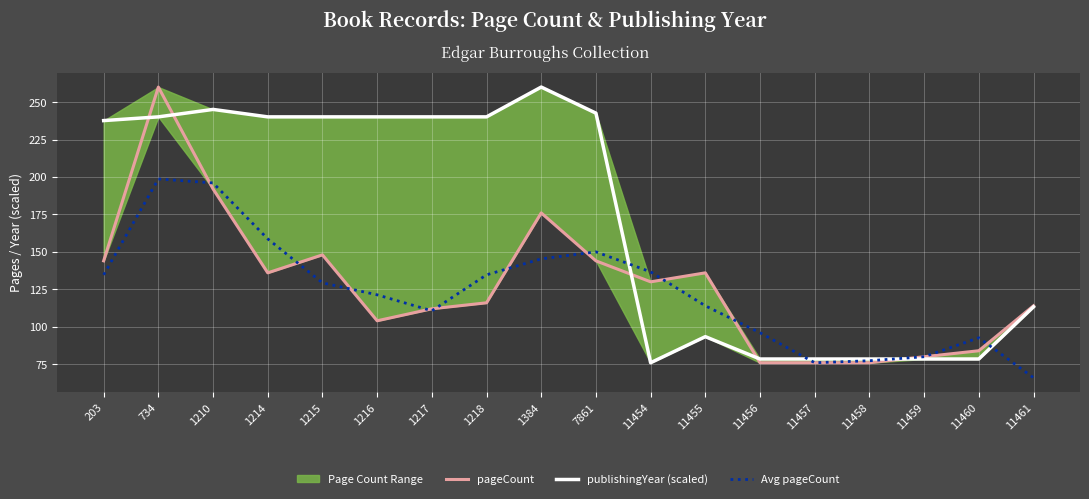

What is the minimum value for publishingYear (scaled)?

76.0